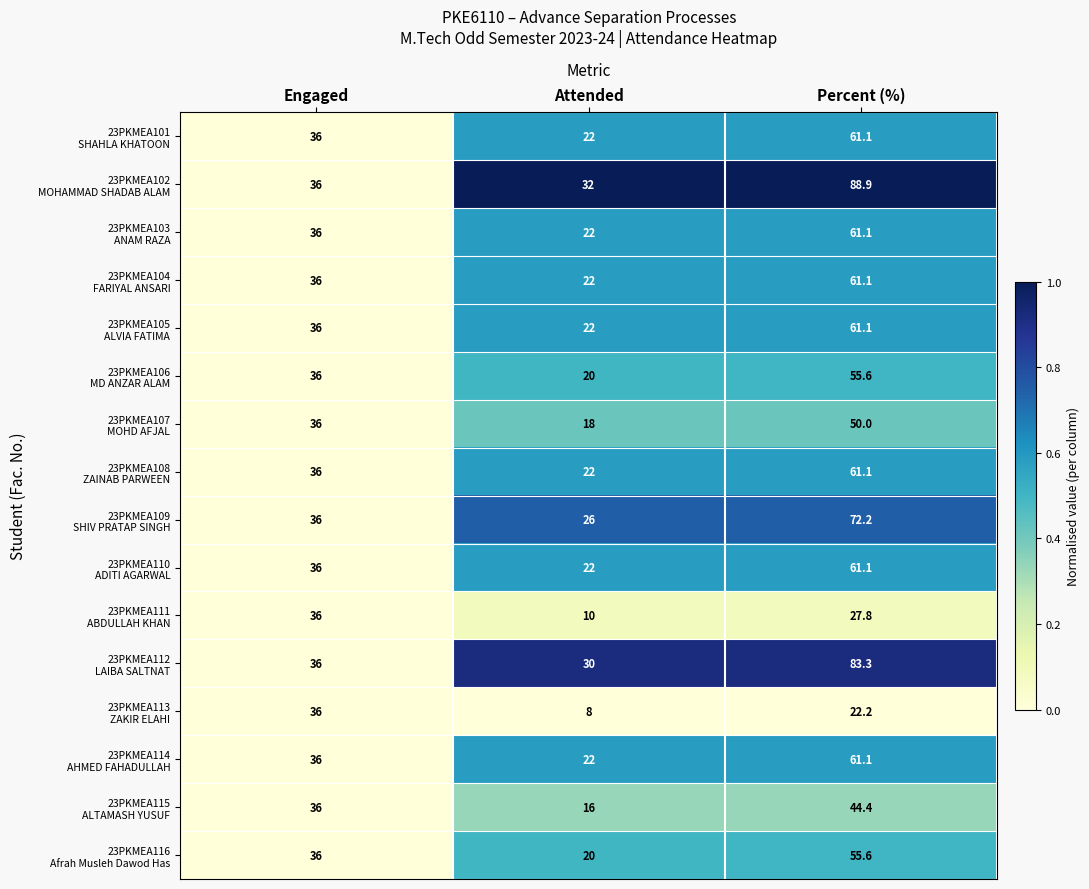

At which category does the chart reach its peak across all series?

Percent (%)